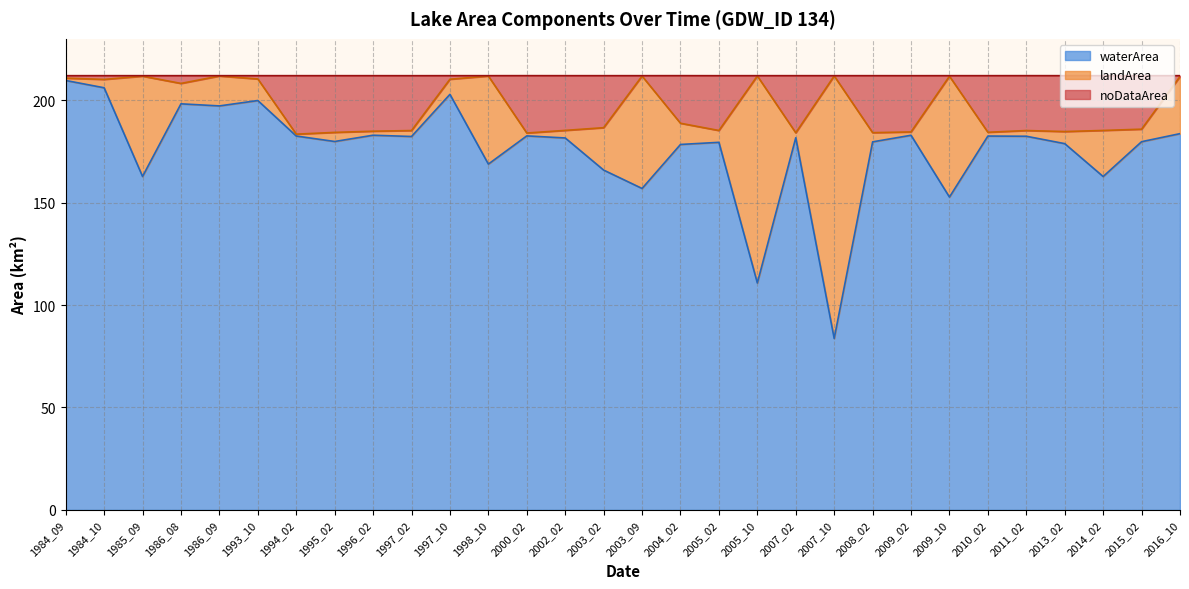

How many lines are shown in the chart?

3